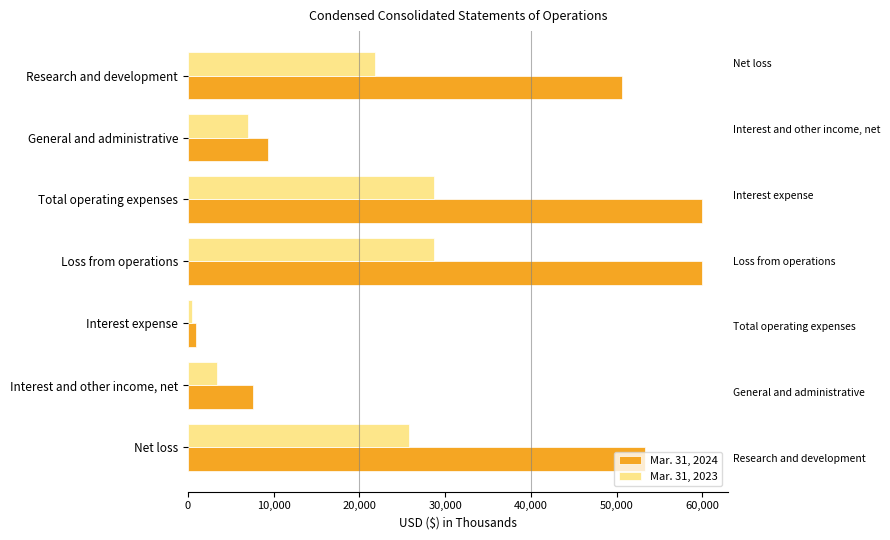

Which series has the largest total across all categories?

Mar. 31, 2024